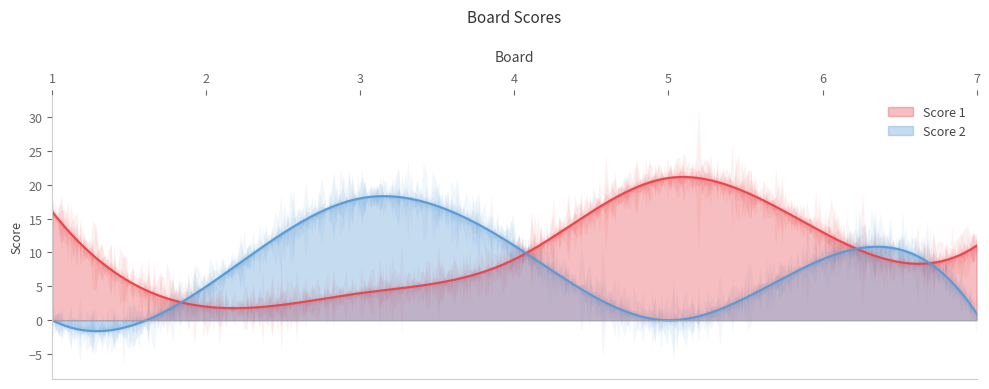

What is the highest value of the Score 1 series?

21.1